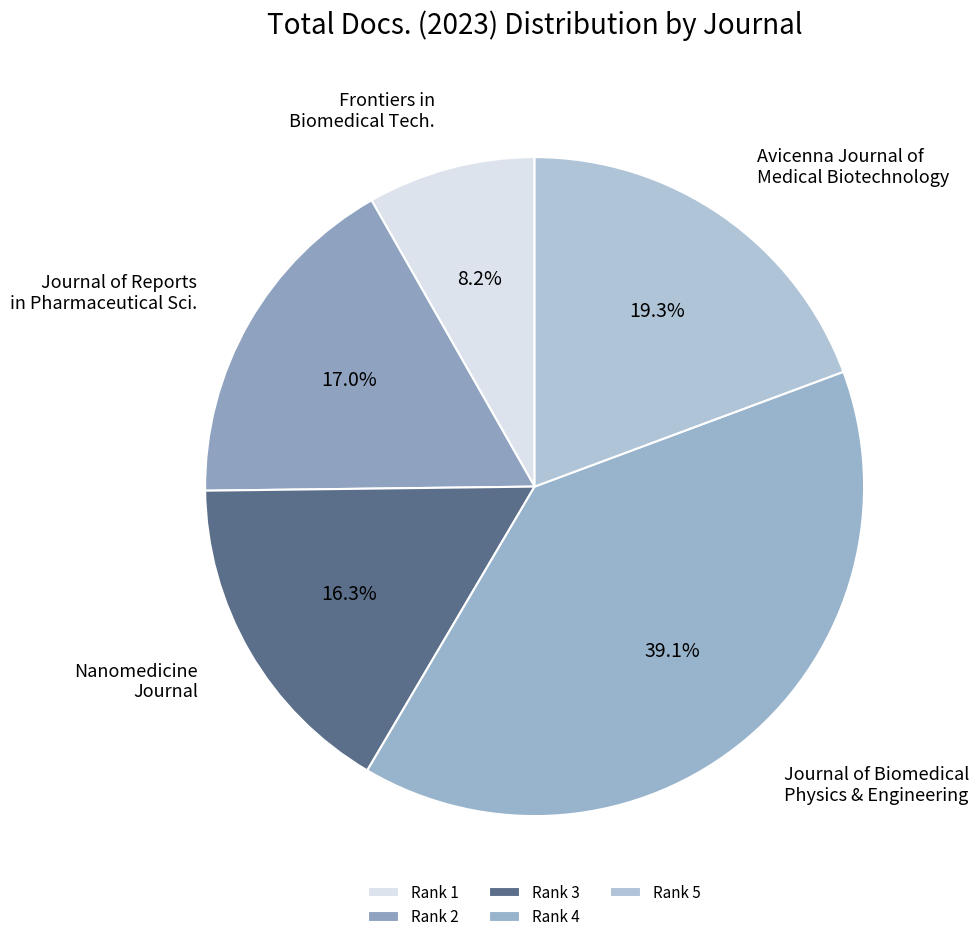

What percentage is NOT represented by Avicenna Journal of Medical Biotechnology?

80.7%